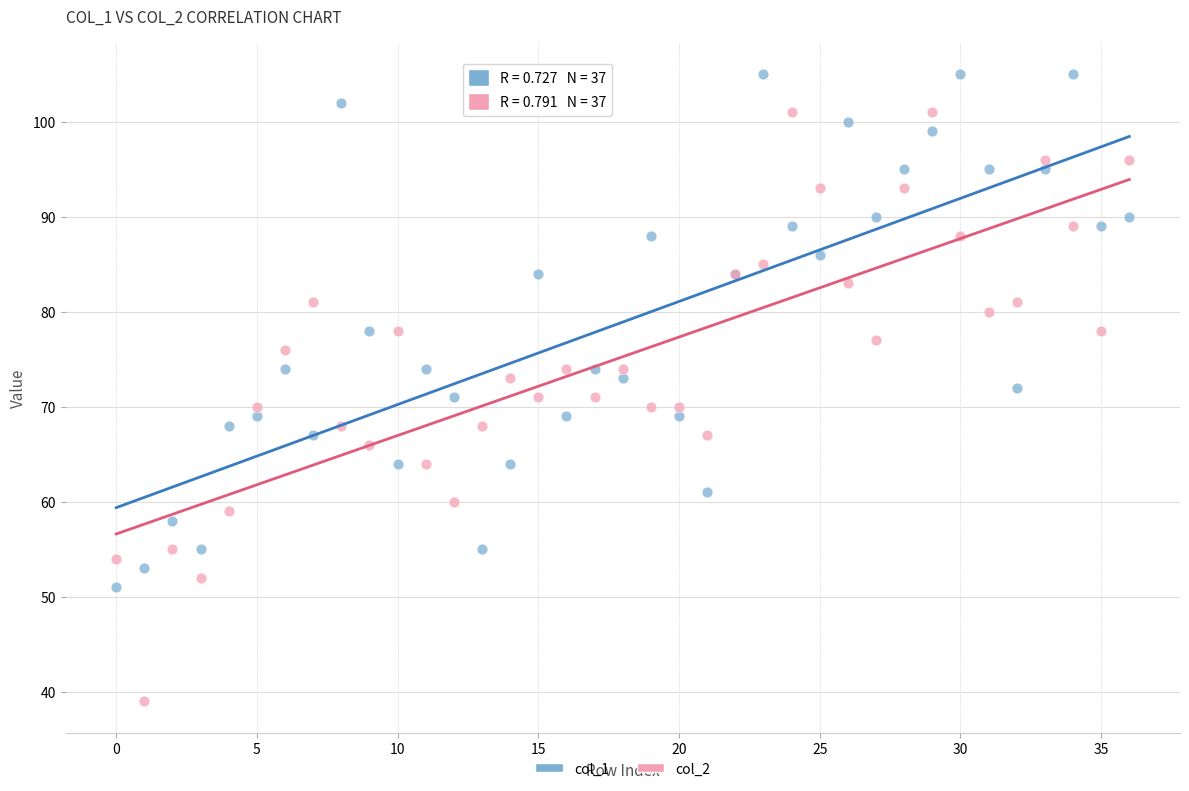

Which series has the widest spread of Y values?

col_2